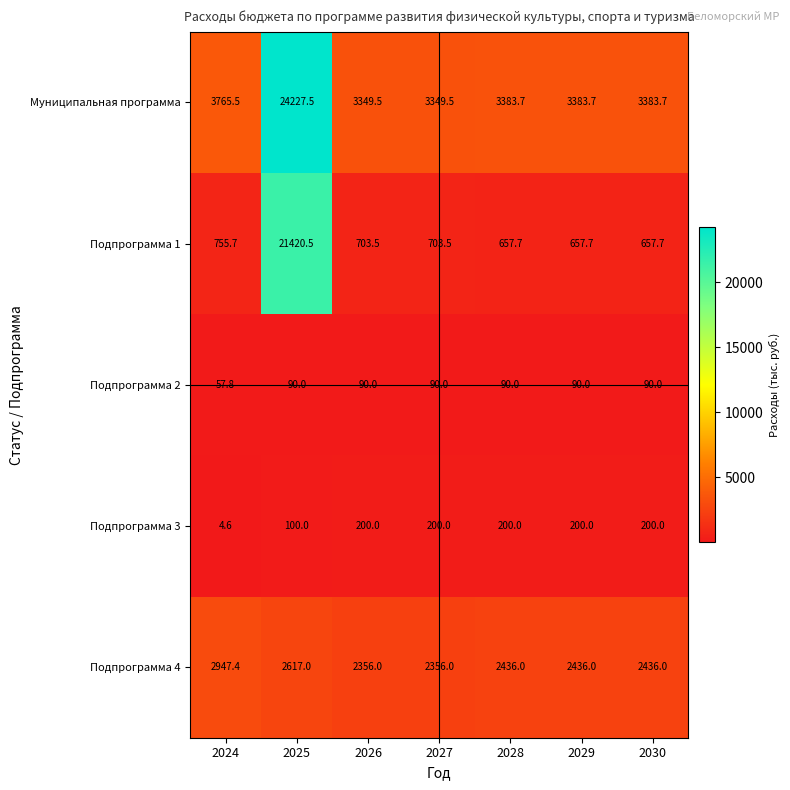

What is the sum of all Подпрограмма 1 values?

25556.3